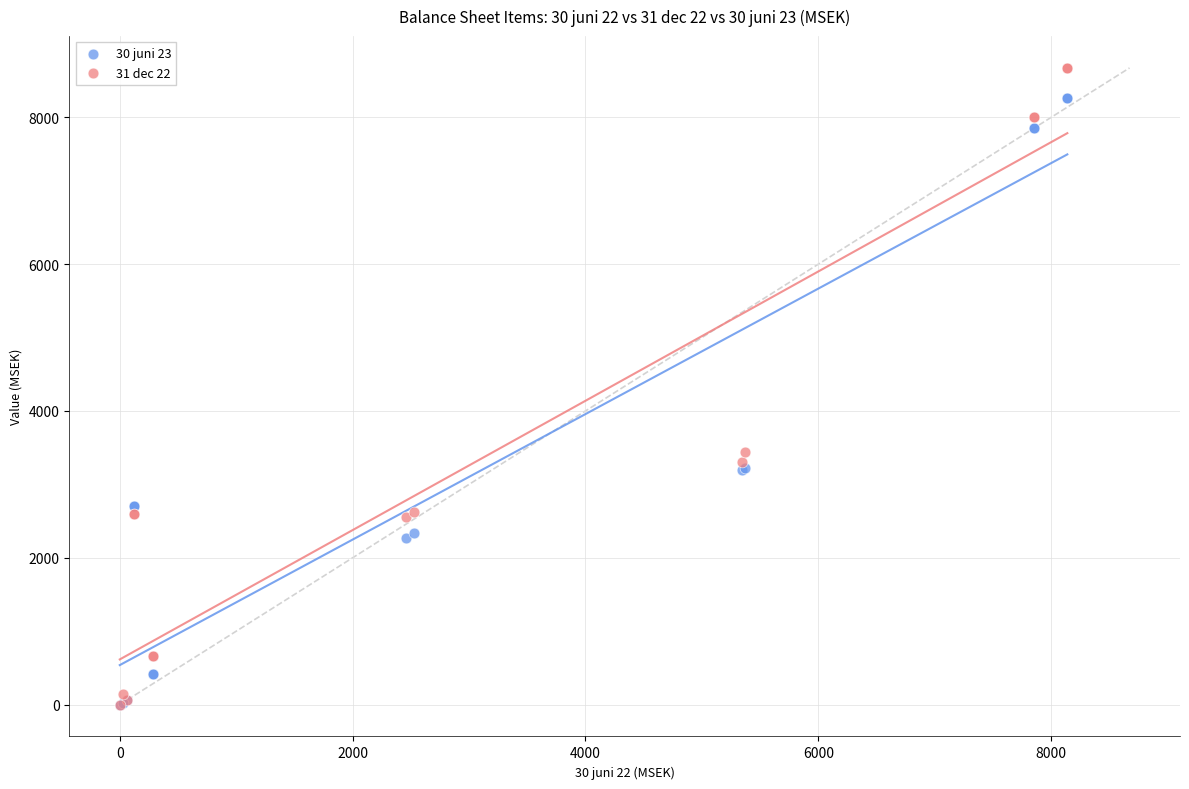

What are all the series names shown in the legend?

30 juni 23, 31 dec 22